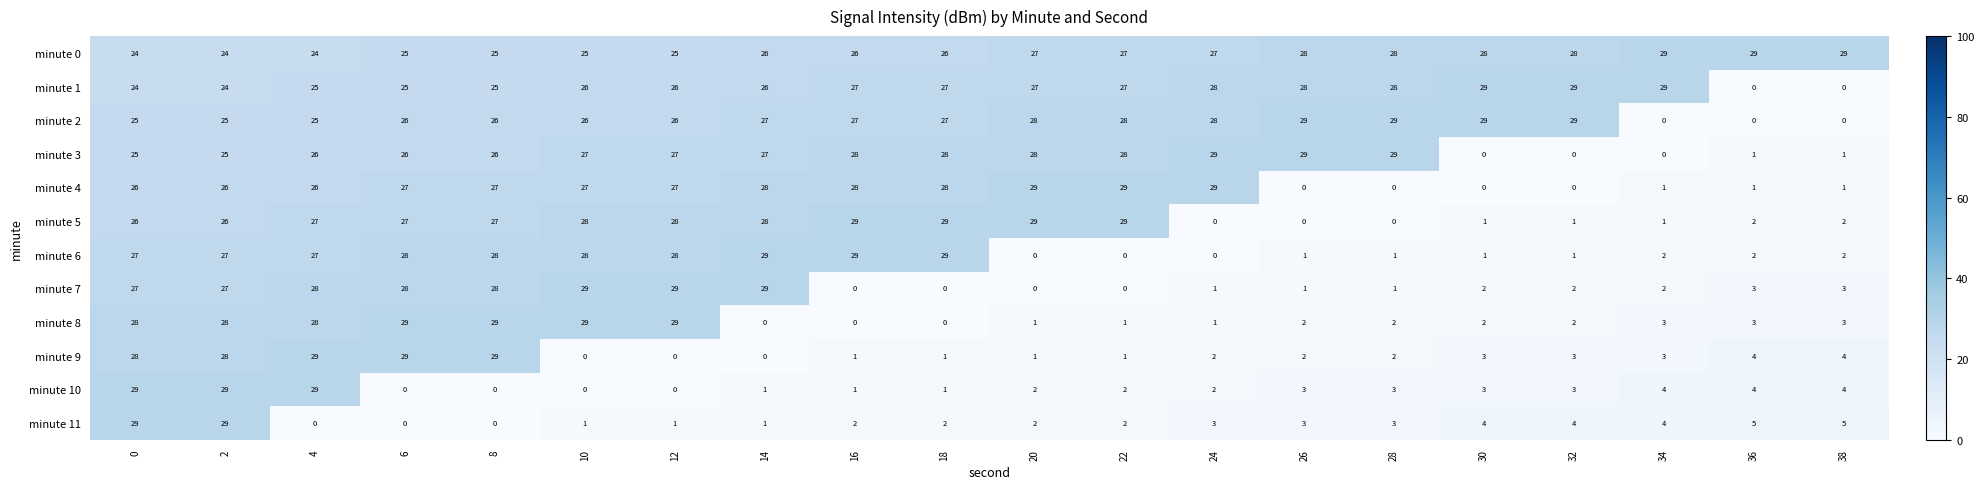

What is the difference between the highest and lowest values at 14?

29